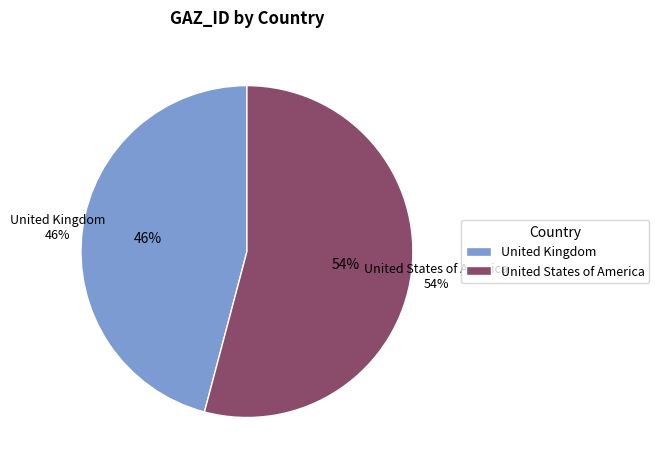

Which category accounts for the majority?

United States of America